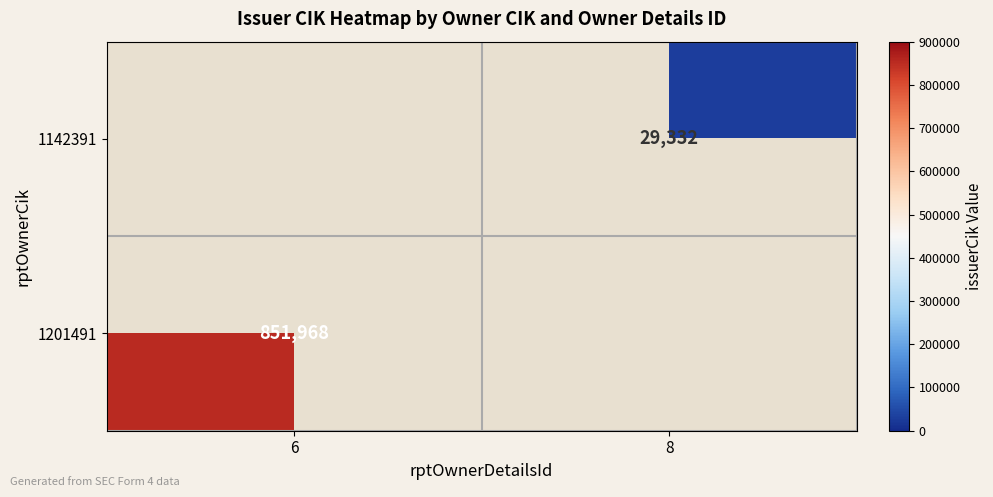

What is the total value across all series at 6?

851968